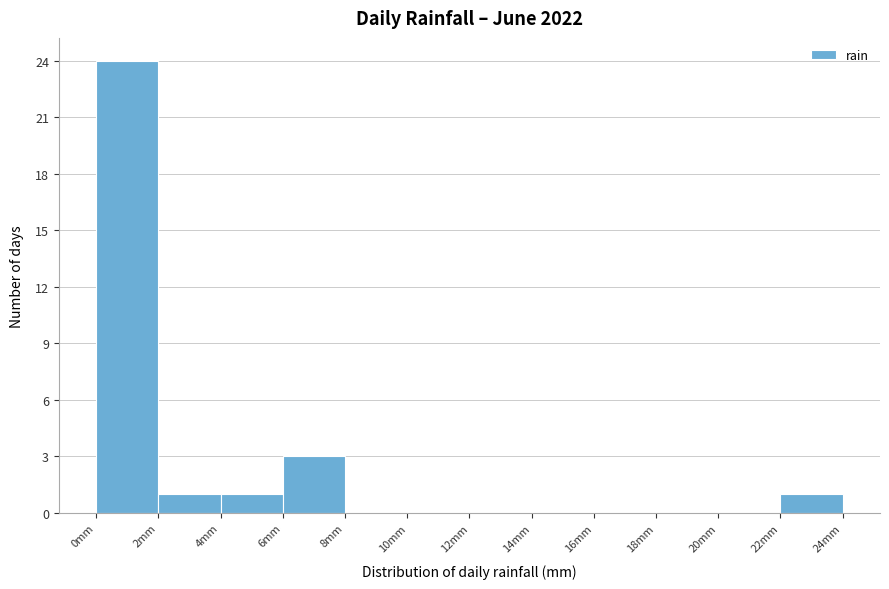

Reading left to right, transcribe this chart: for each bar, give the range it covers on the x-axis and its height. The values are not printed on the chart, so give them approximately, as read against the axis.

0 to 2: 24
2 to 4: 1
4 to 6: 1
6 to 8: 3
8 to 10: 0
10 to 12: 0
12 to 14: 0
14 to 16: 0
16 to 18: 0
18 to 20: 0
20 to 22: 0
22 to 24: 1